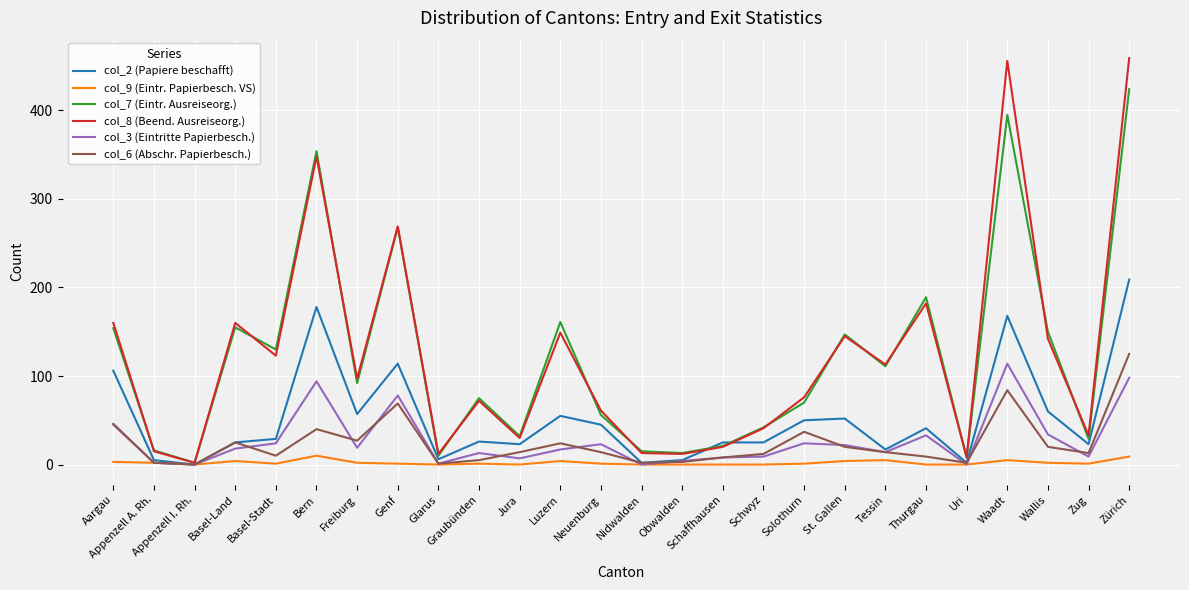

True or false: col_7 (Eintr. Ausreiseorg.) has more than 1 interior local peaks.

True